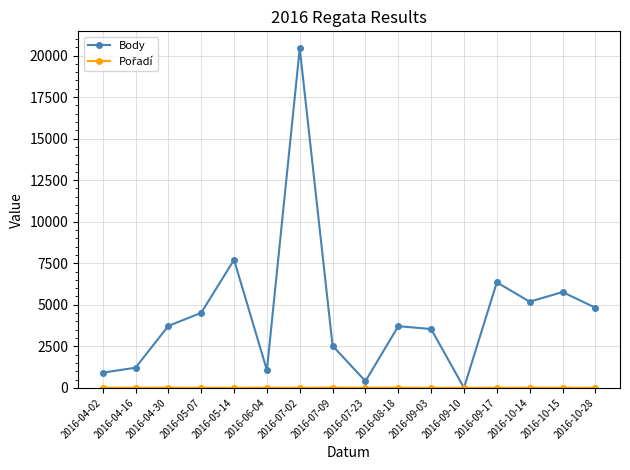

Between 2016-05-07 and 2016-09-10, which series saw the biggest shift?

Body